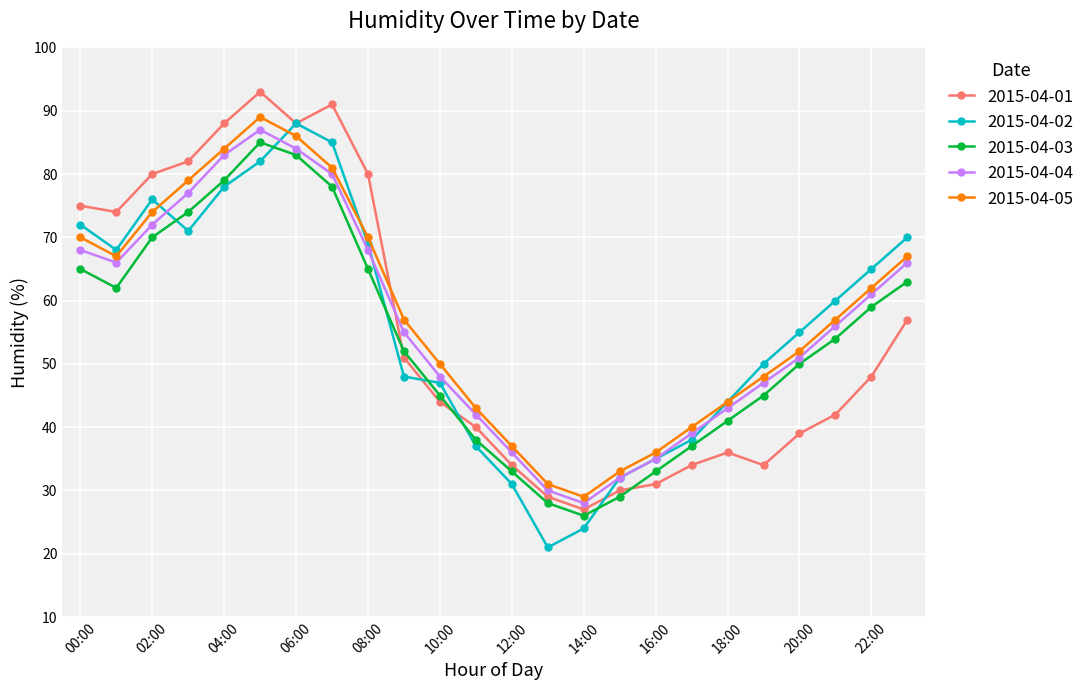

What is the maximum value shown in the chart?

93